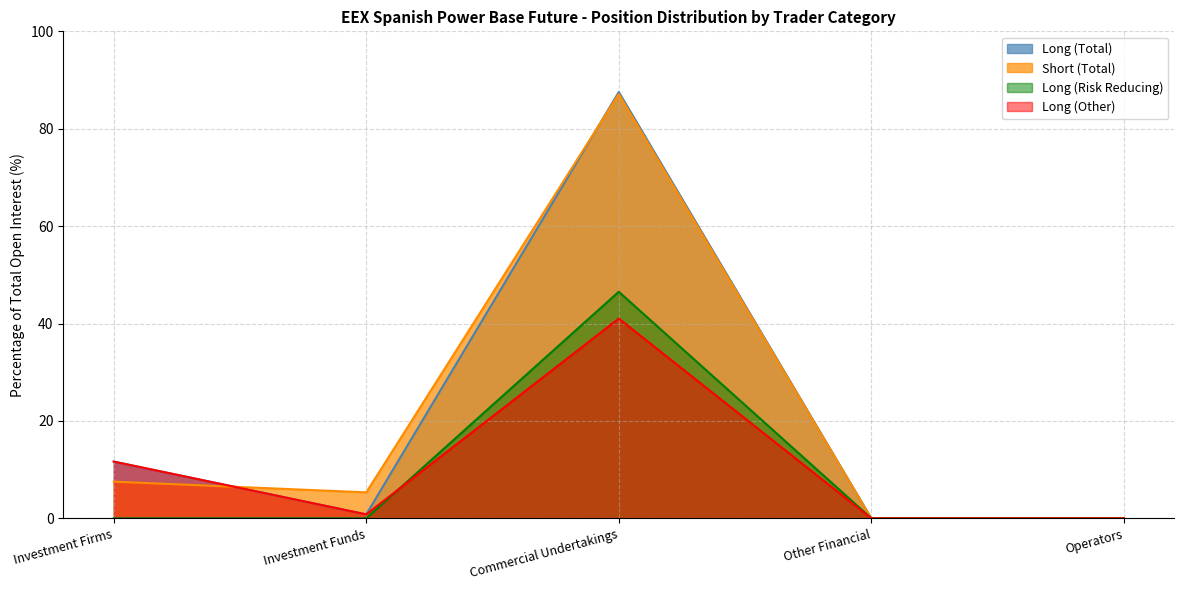

Which series has the largest total across all categories?

Long (Total) line